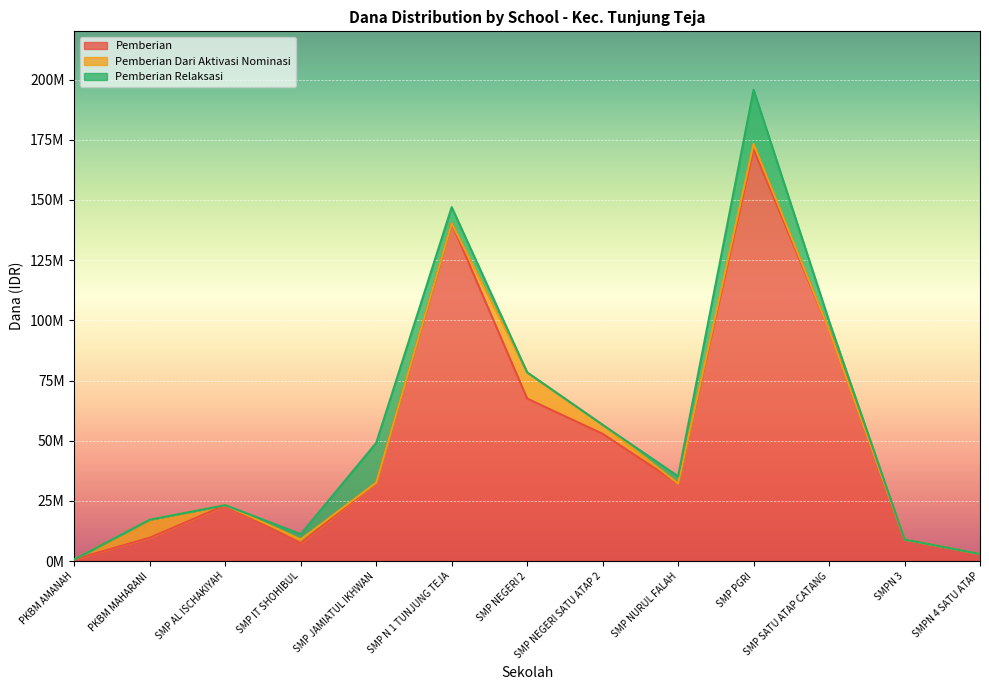

Between SMP IT SHOHIBUL and SMP NEGERI SATU ATAP 2, which is larger?

SMP NEGERI SATU ATAP 2